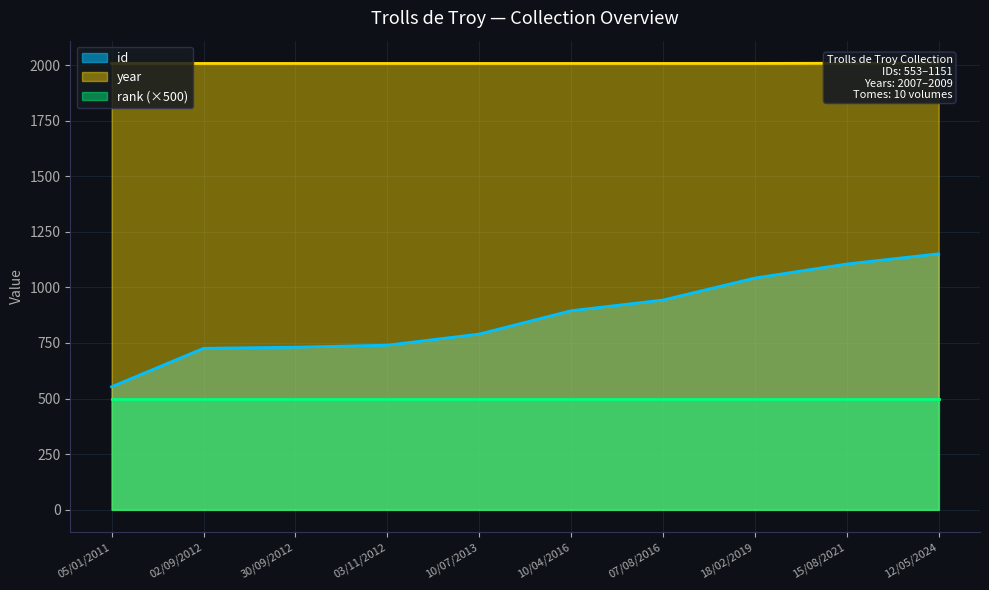

Rank the categories by id value from lowest to highest.

05/01/2011, 02/09/2012, 30/09/2012, 03/11/2012, 10/07/2013, 10/04/2016, 07/08/2016, 18/02/2019, 15/08/2021, 12/05/2024